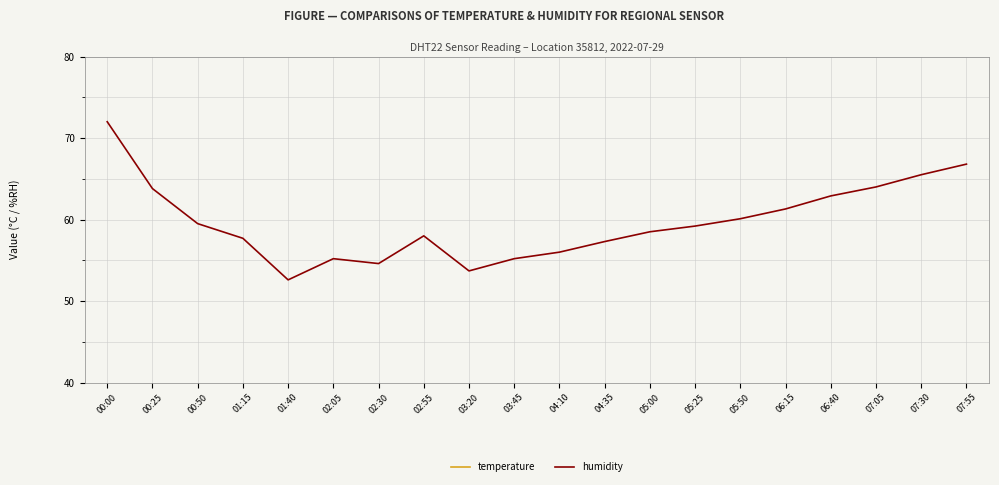

The value of humidity at 05:00 is 58.5. True or false?

True